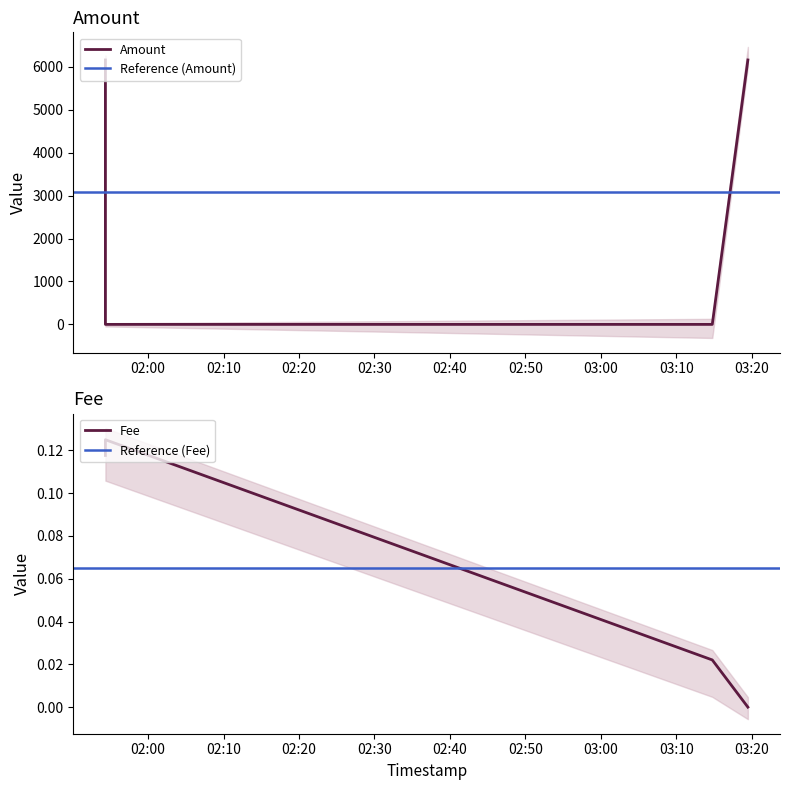

Rank the series by their maximum value, from highest to lowest.

Amount, Fee